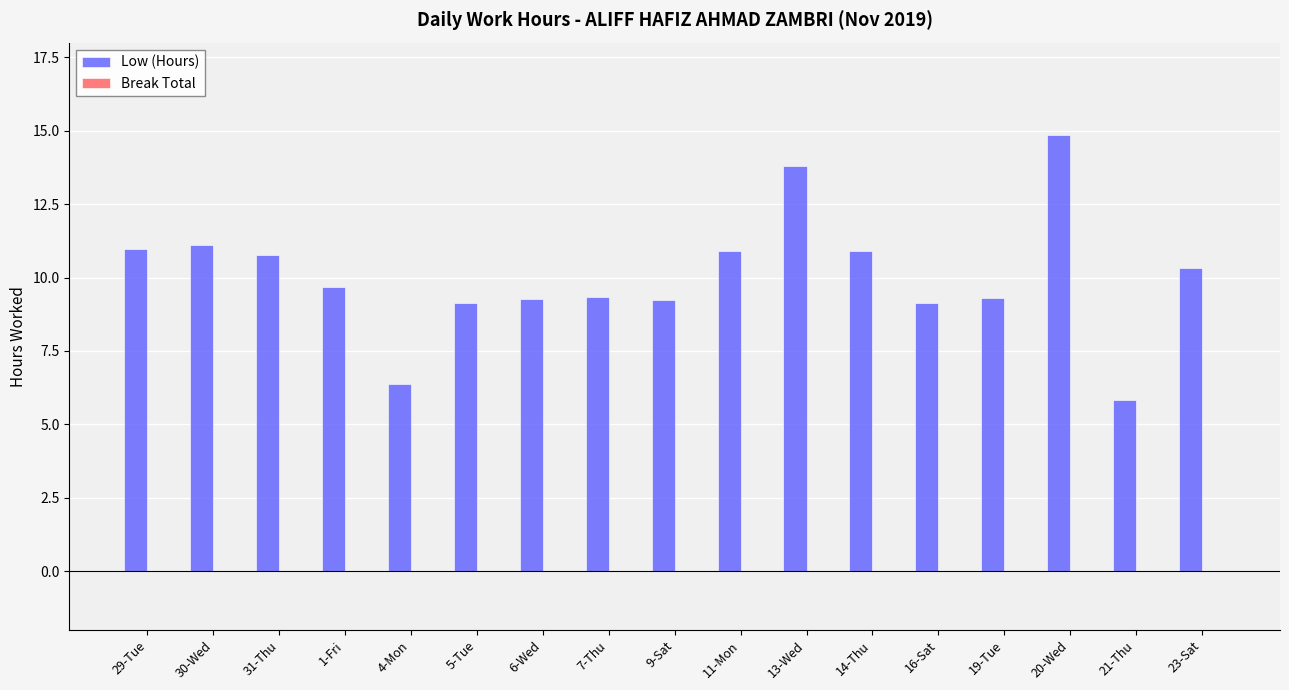

How many bars are there in total?

17